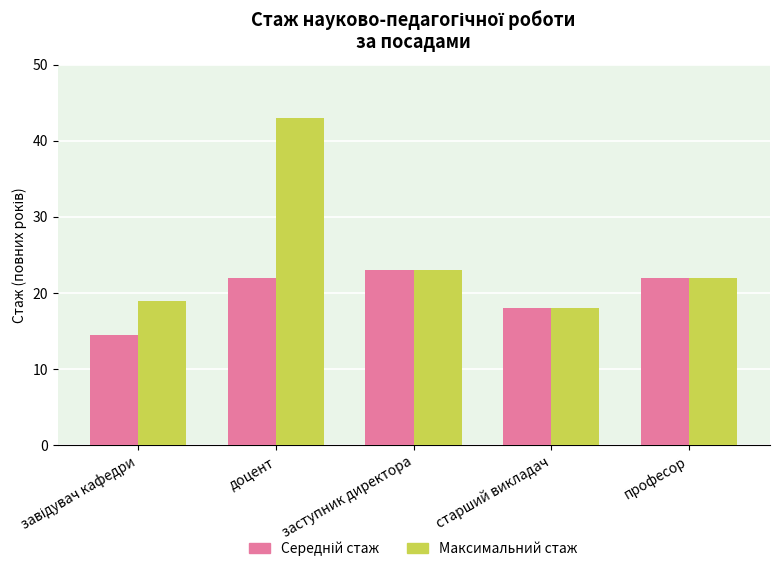

What is the smallest value displayed?

14.5